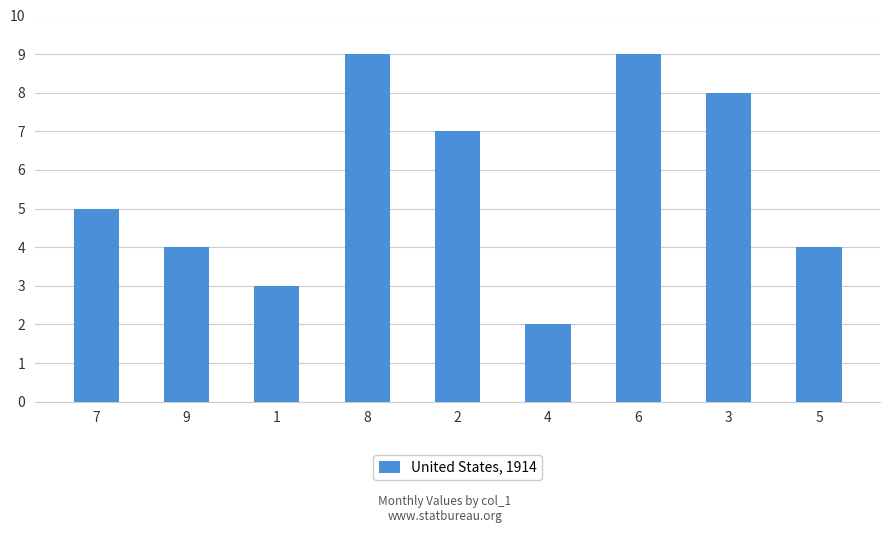

At which category does the chart reach its minimum across all series?

4